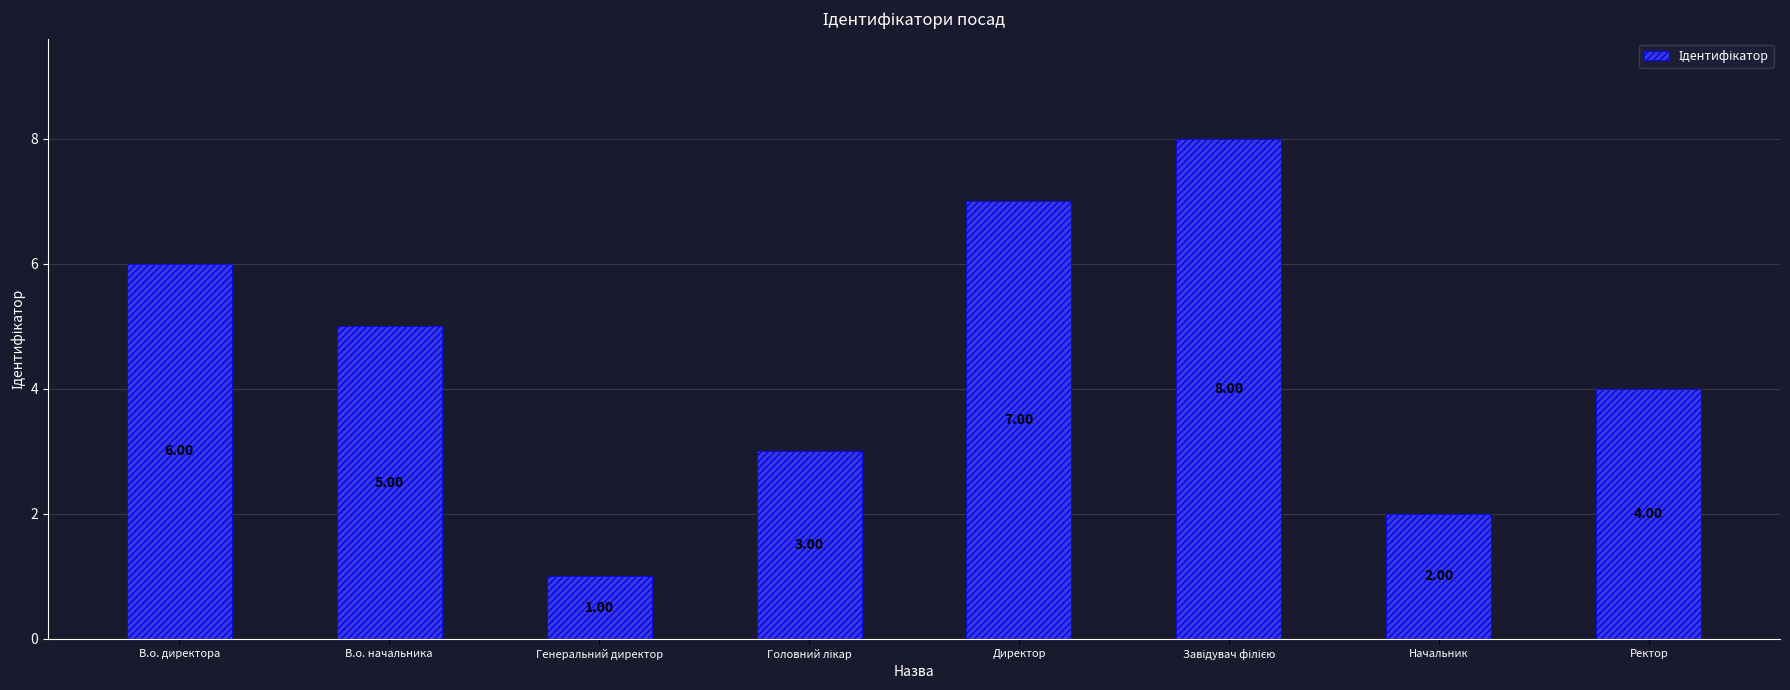

What is the value of the 8th bar from the left?

4